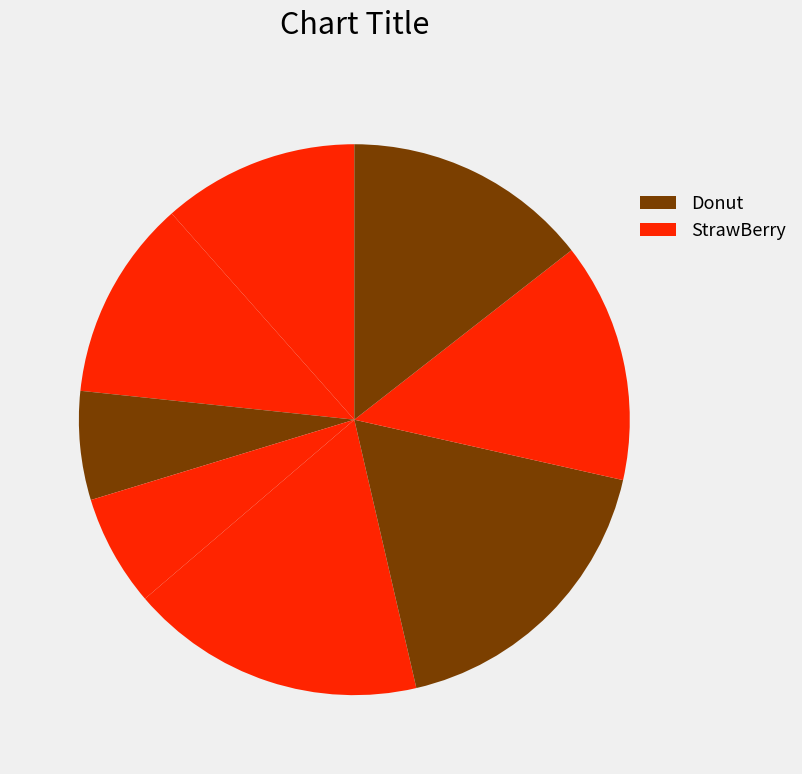

How many slices are in this pie chart?

8